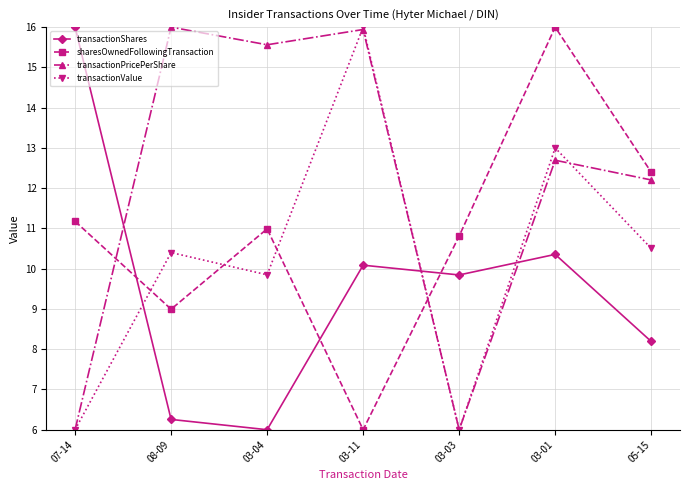

What is the difference between the maximum and second lowest values in the transactionValue series?

10.0